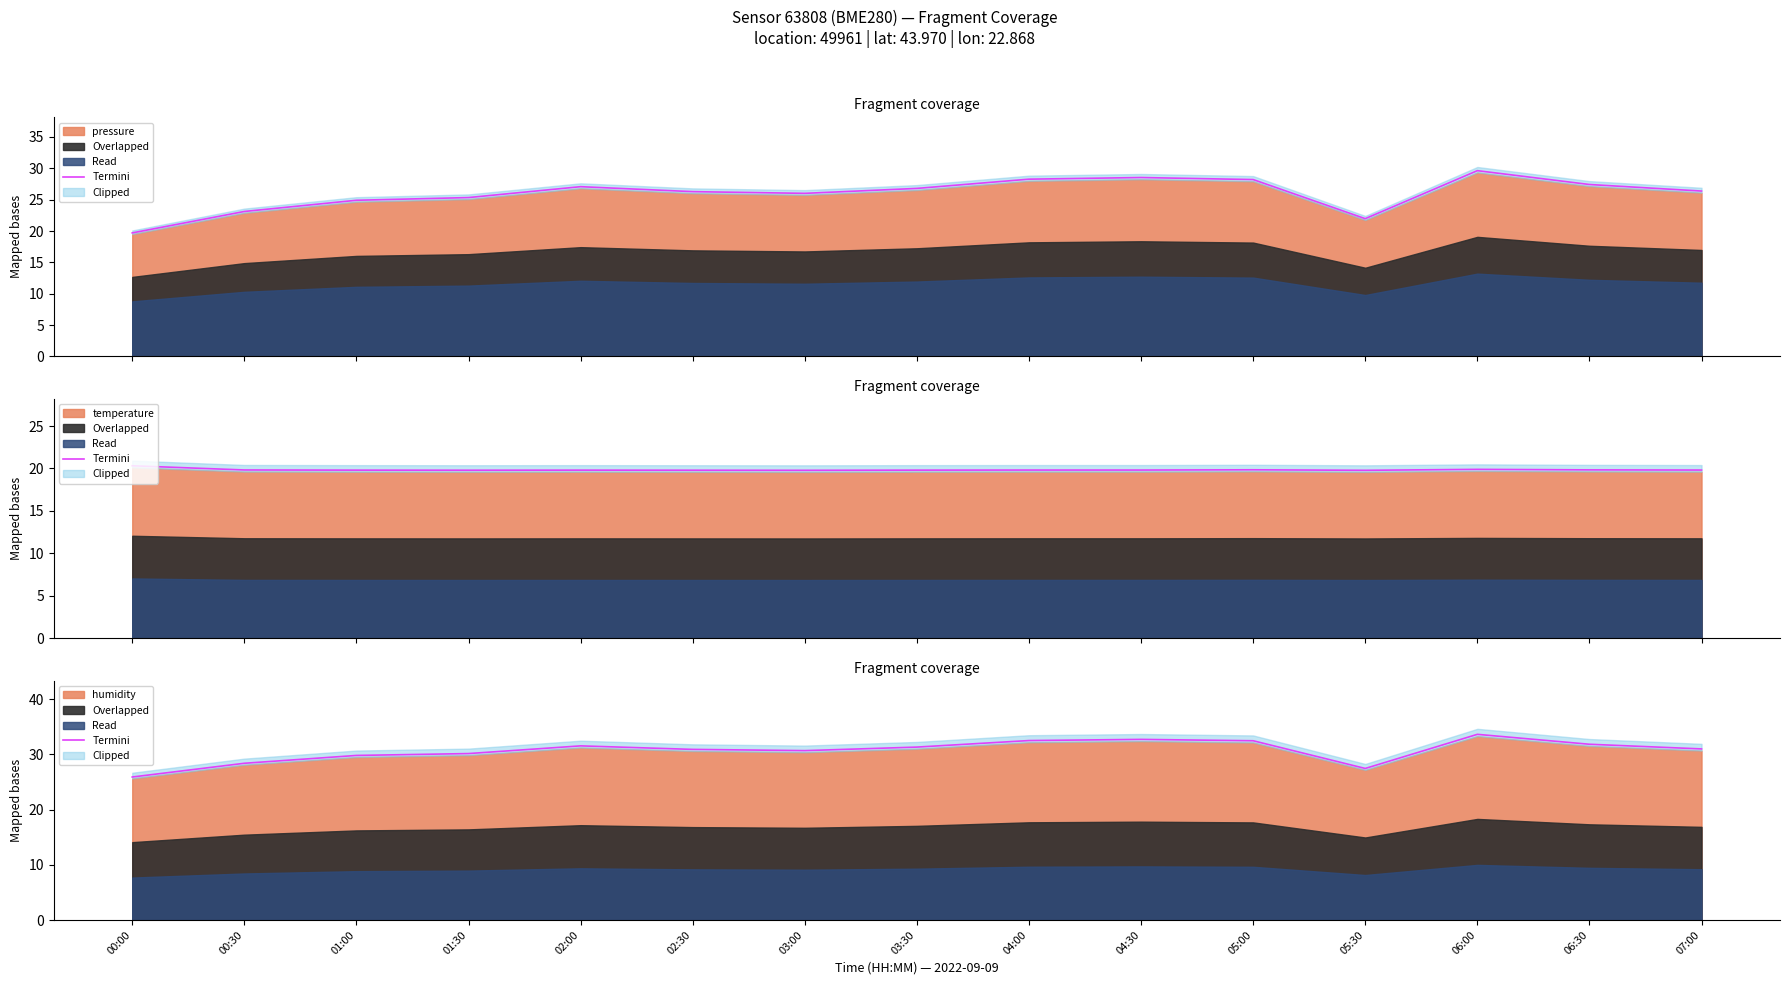

How many lines are shown in the chart?

1